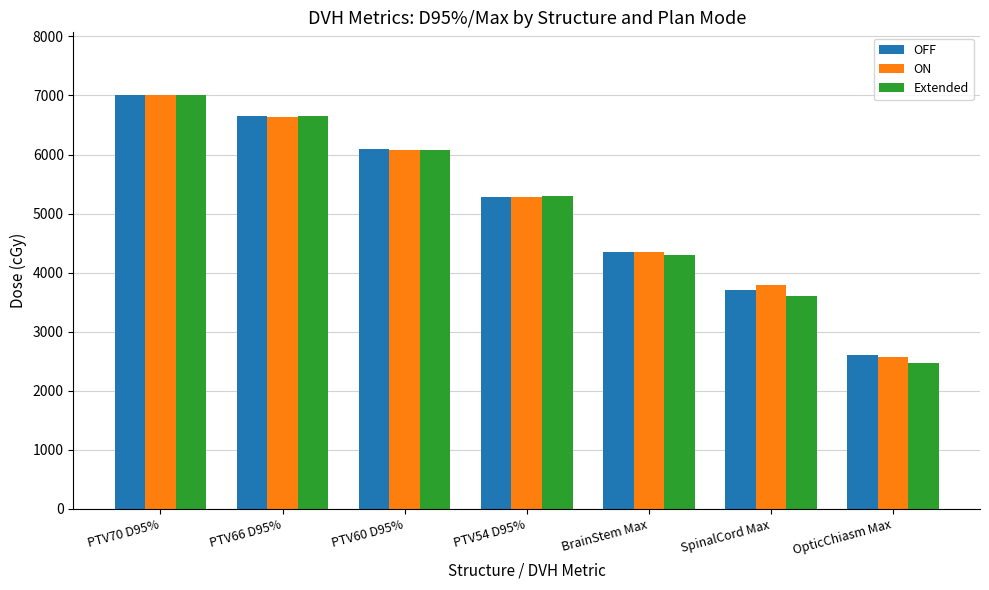

Which label corresponds to the smallest value in the chart?

OpticChiasm Max